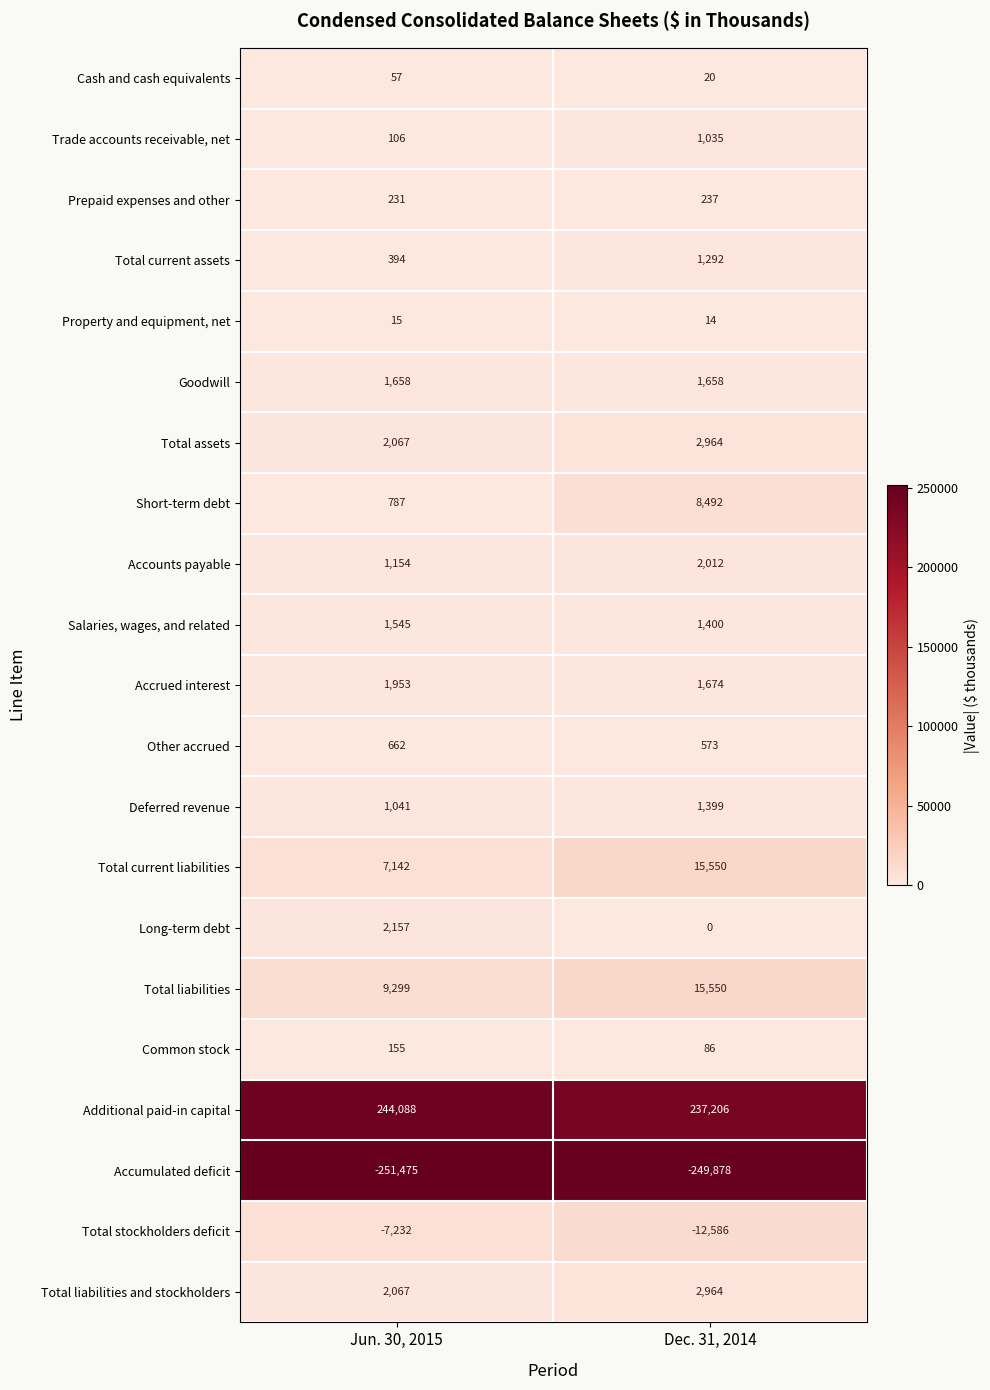

At which category is the sum across all series the highest?

Dec. 31, 2014